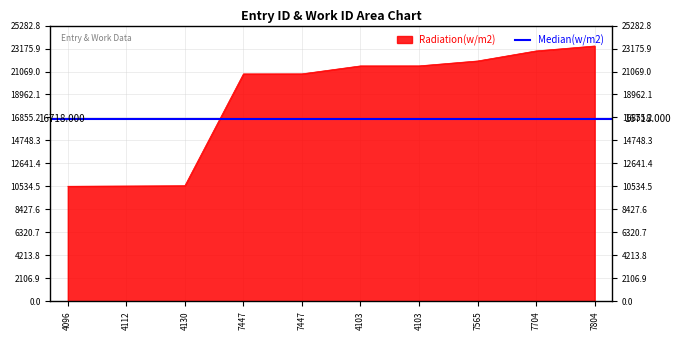

What is the label of the 4th point from the left?

7447